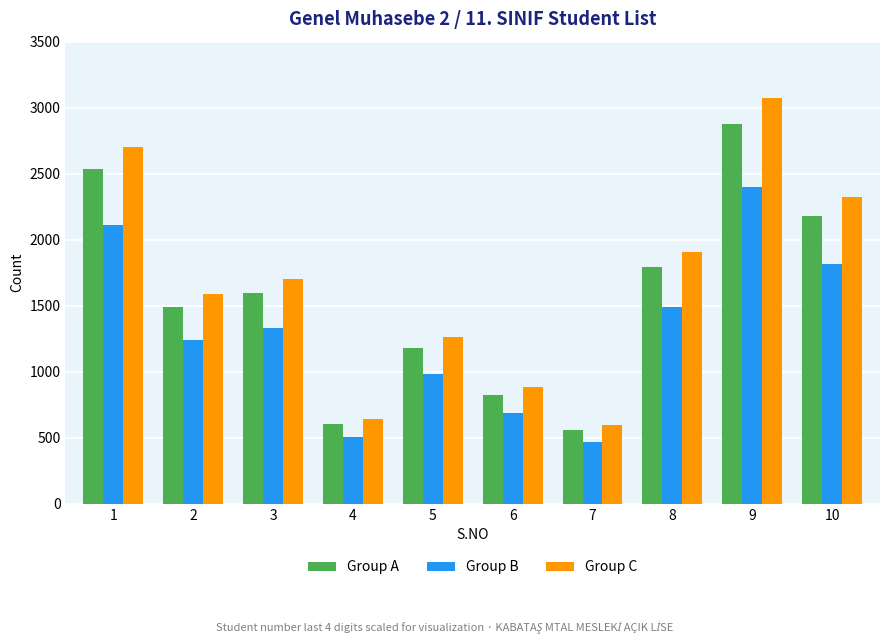

Which category has the lowest value in the Group A series?

7